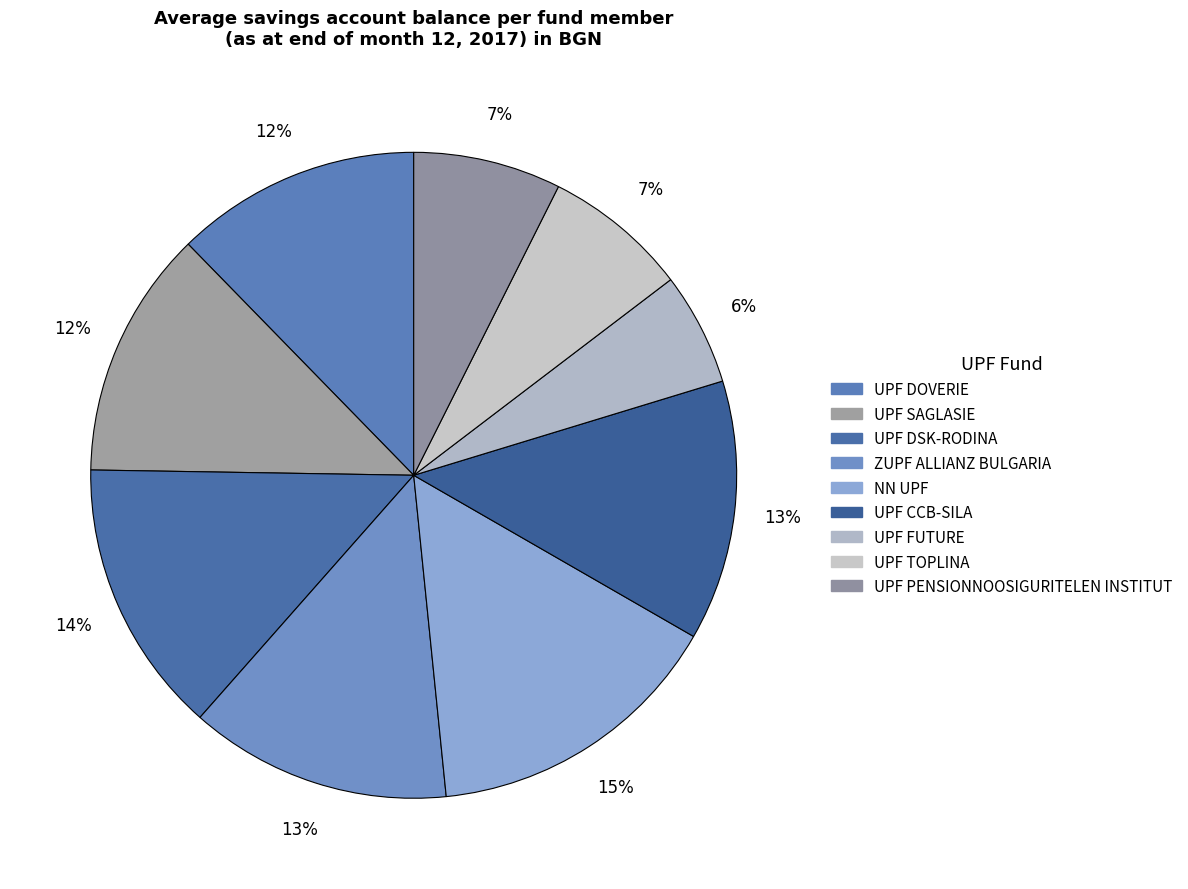

How many segments does this pie chart have?

9